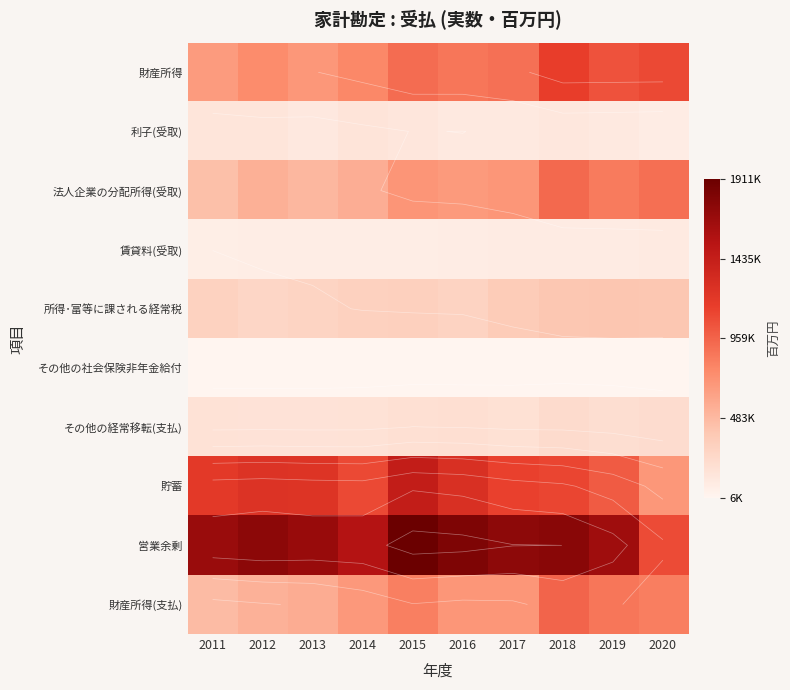

Is it true that 貯蓄 equals 1697341 at 2013?

False